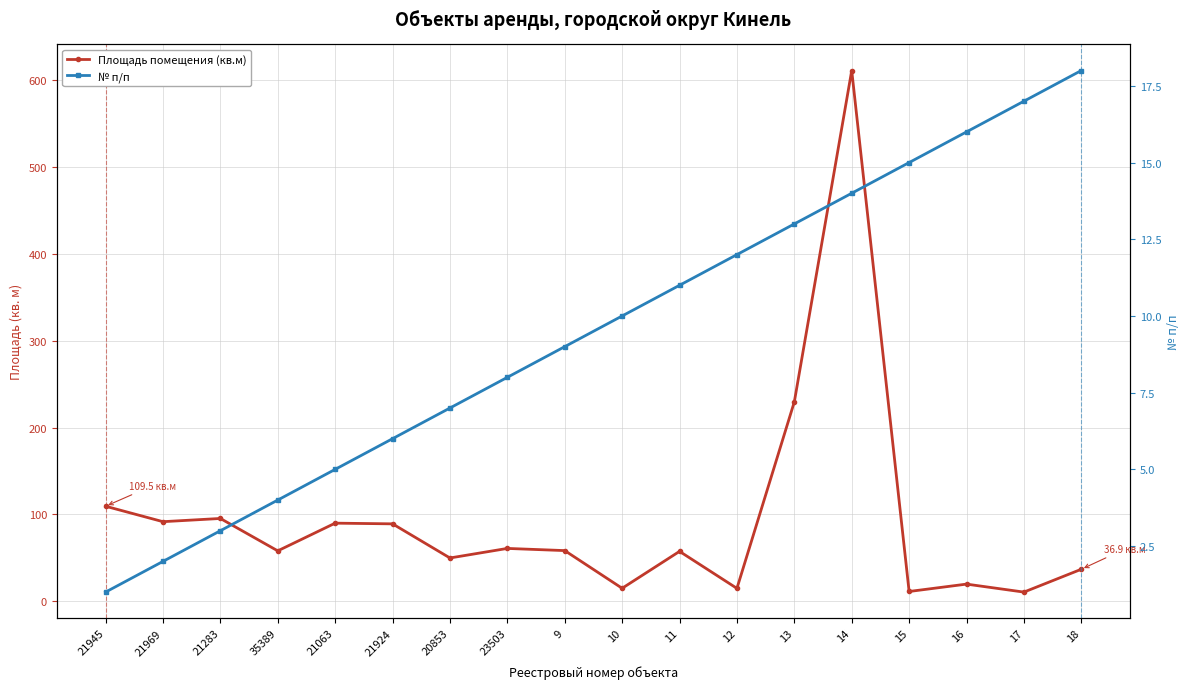

True or false: № п/п has more than 0 interior local peaks.

False